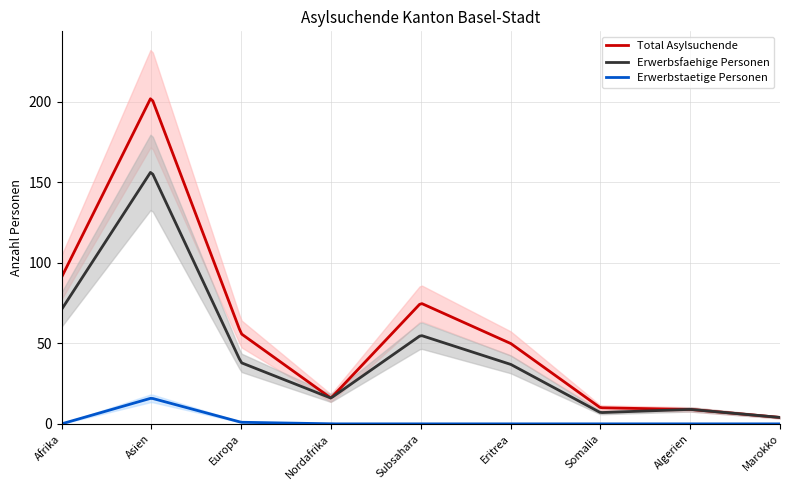

Is the value of Erwerbstaetige Personen at Europa greater than the value of Erwerbsfaehige Personen at Afrika?

No